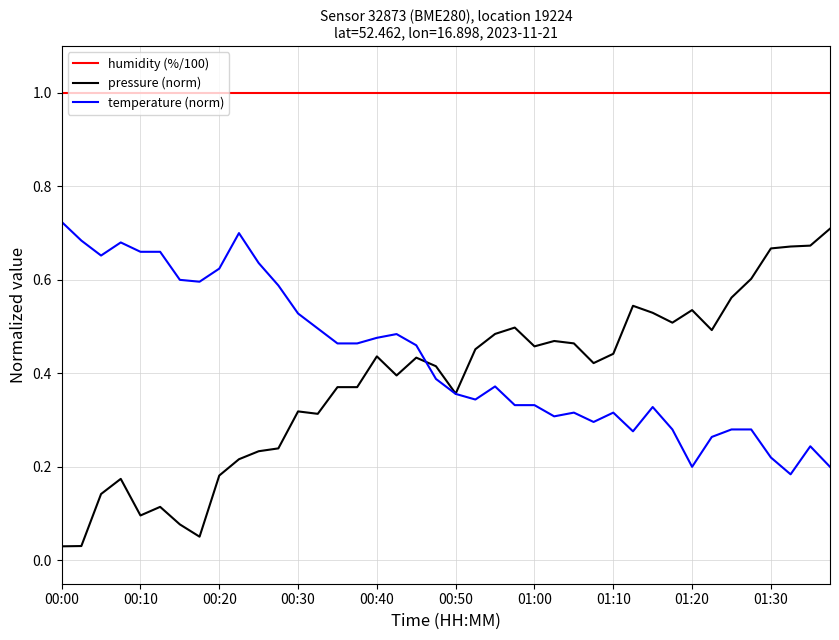

Which series has the largest total across all categories?

humidity (%/100)